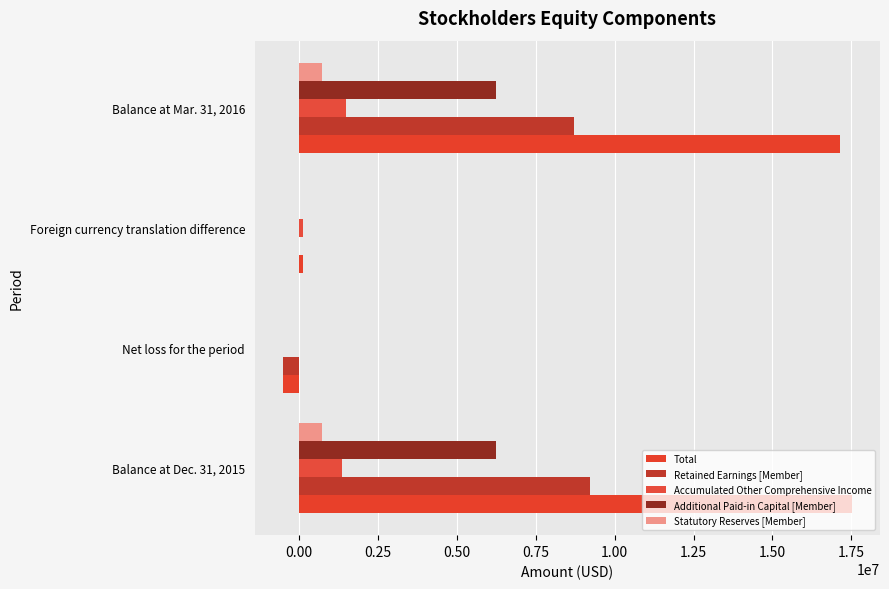

Count the number of data series in this chart.

5